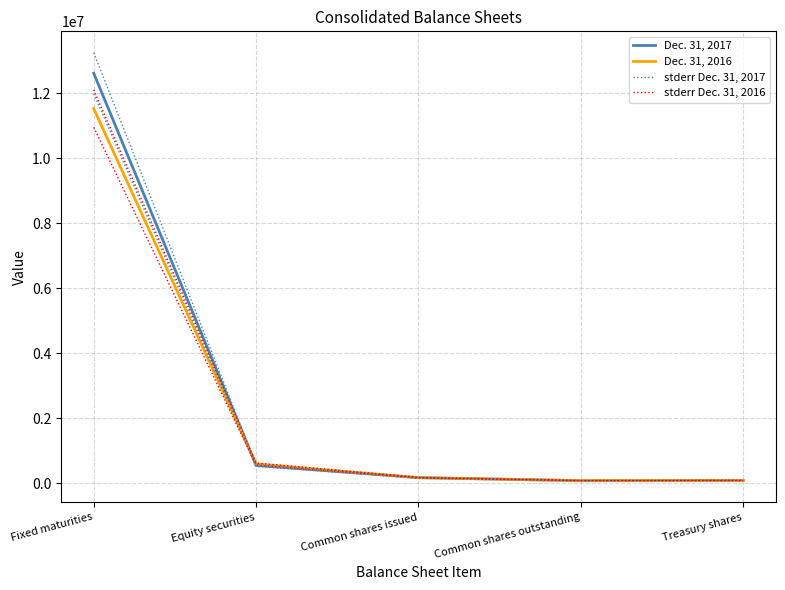

What is the average value of the Dec. 31, 2016 series?

2494768.4